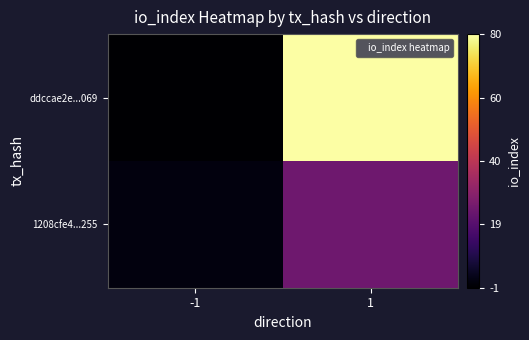

Reading left to right, list all the values displayed in this chart.

ddccae2e...069: -1=-1	1=80
1208cfe4...255: -1=1	1=24